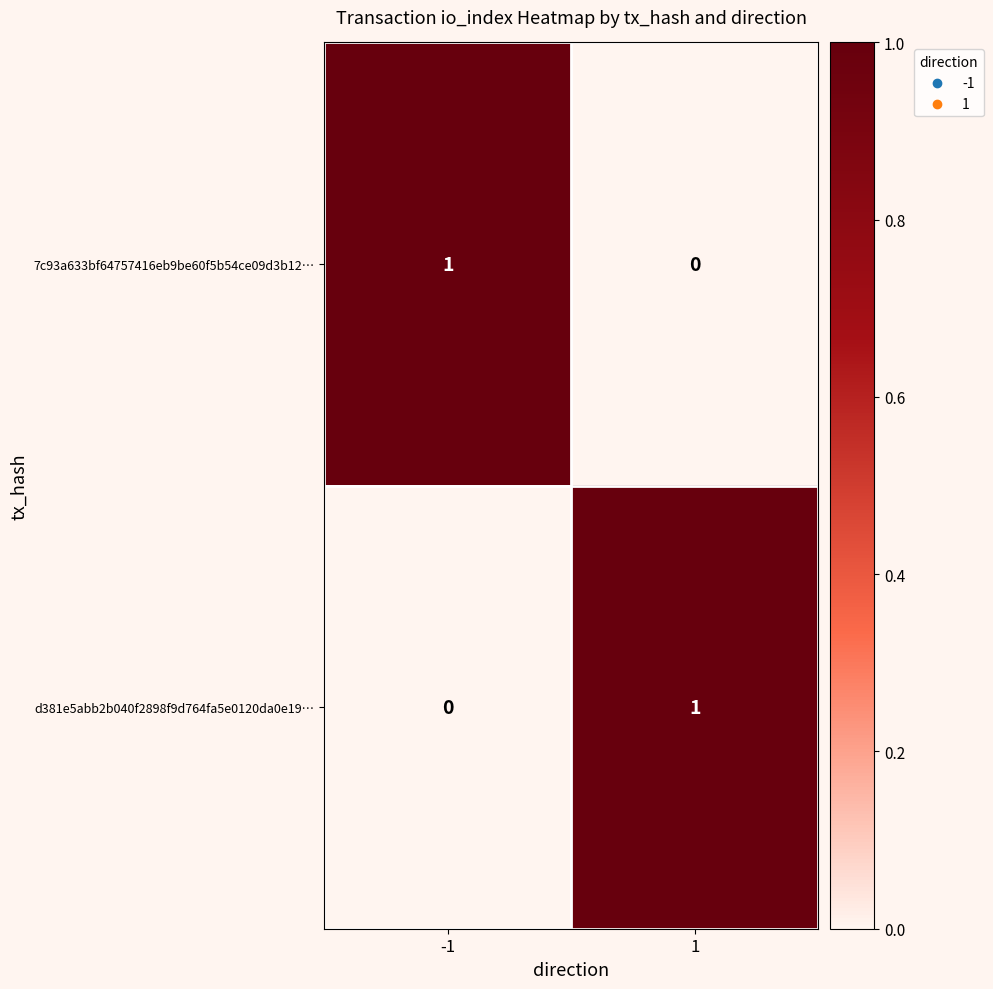

The 7c93a633bf64757416eb9be60f5b54ce09d3b12… series shows 1 at -1. True or false?

True